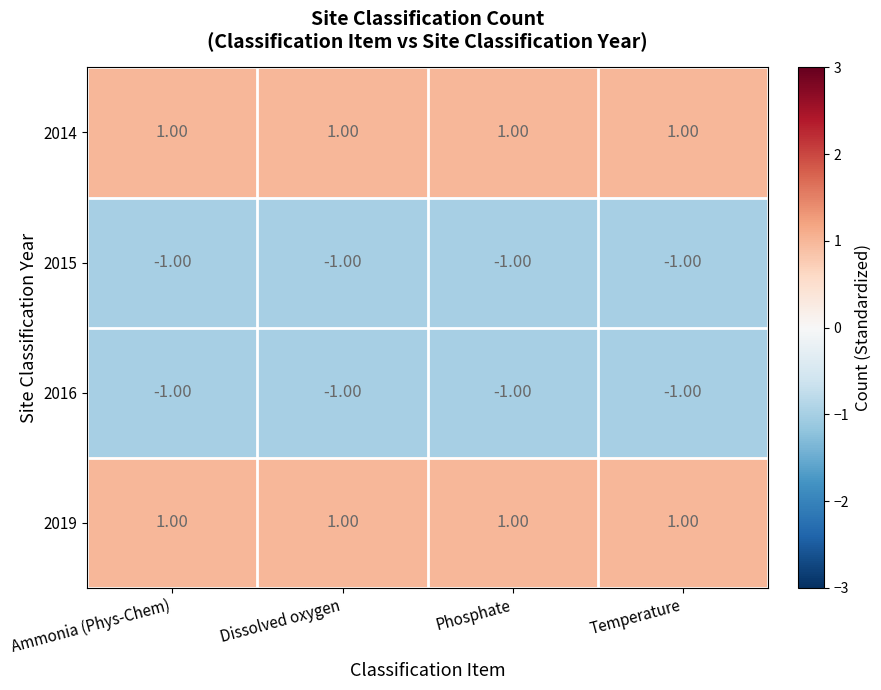

What is the sum of all 2015 values?

-4